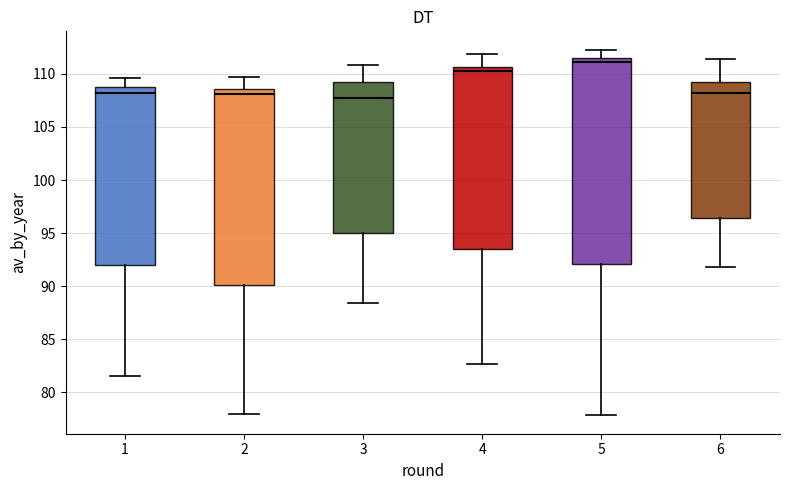

Reading left to right, transcribe this box plot: for each box, give where its median line is, the range the box spans, and where its two whiskers end, as read against the y-axis. The values are not printed on the chart, so give them approximately, as read against the axis.

1: median 108.0, box 92.0 to 109.0, whiskers 81.5 to 109.5
2: median 108.0, box 90.0 to 108.5, whiskers 78.0 to 109.5
3: median 108.0, box 95.0 to 109.0, whiskers 88.5 to 111.0
4: median 110.0, box 93.5 to 110.5, whiskers 82.5 to 112.0
5: median 111.0, box 92.0 to 111.5, whiskers 78.0 to 112.5
6: median 108.0, box 96.5 to 109.5, whiskers 92.0 to 111.5